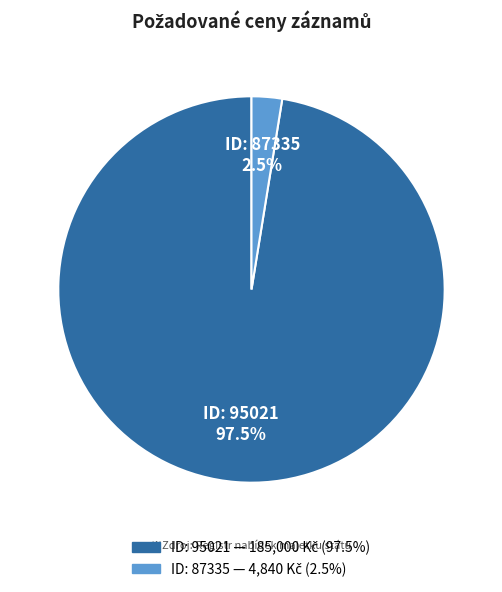

Does any single category account for the majority?

Yes